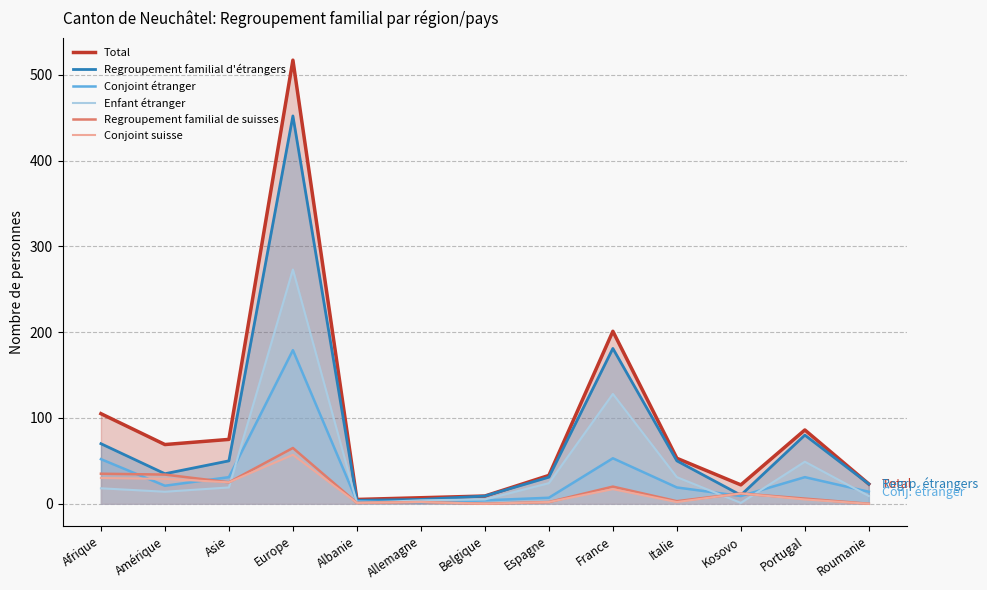

Reading left to right, what are all the values shown in this chart?

Total: 105	69	75	517	5	7	9	33	201	53	22	86	23
Regroupement familial d'étrangers: 70	35	50	452	4	5	9	31	181	50	10	80	23
Conjoint étranger: 52	21	31	179	3	1	4	7	53	19	9	31	14
Enfant étranger: 18	14	19	273	1	4	5	24	128	31	1	49	9
Regroupement familial de suisses: 35	34	25	65	1	2	0	2	20	3	12	6	0
Conjoint suisse: 30	29	25	57	1	2	0	2	17	2	12	5	0